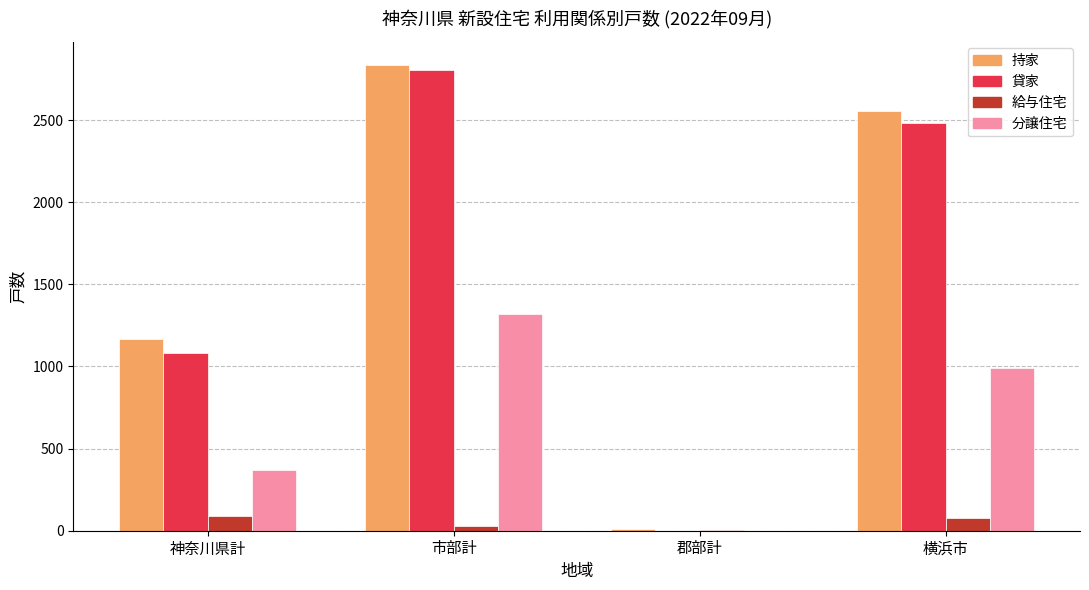

At which category is the sum across all series the highest?

市部計